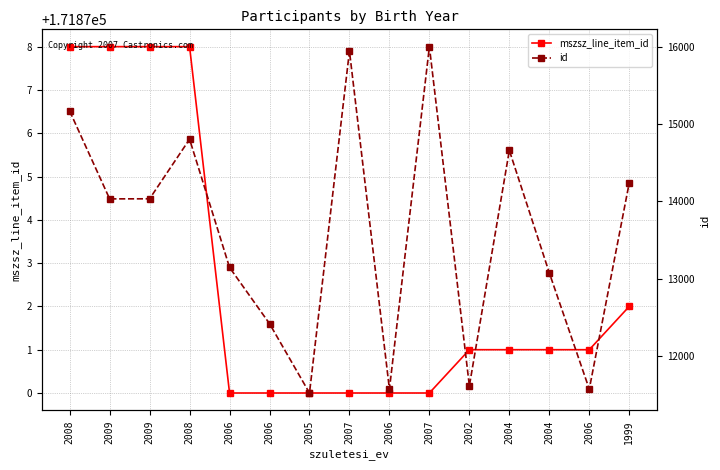

True or false: mszsz_line_item_id and id cross at least once.

False